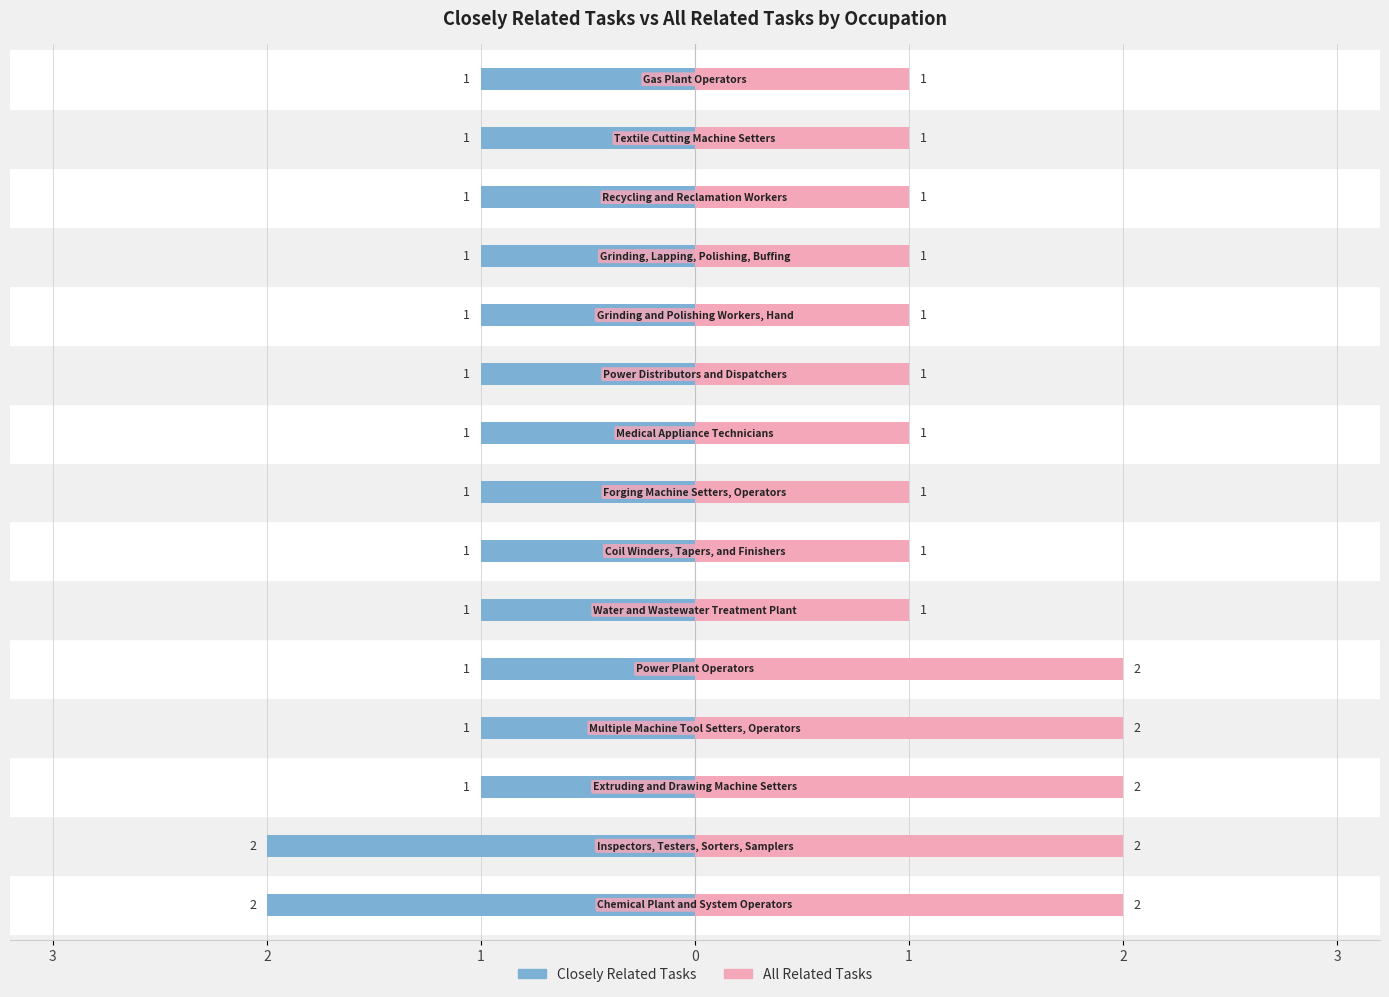

What is the sum of all All Related Tasks values?

20